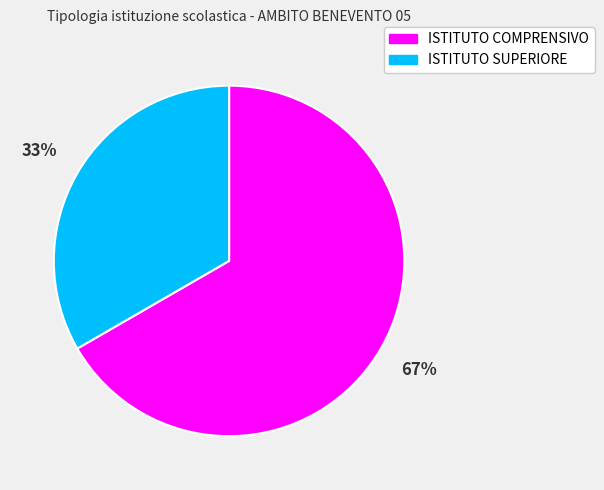

Is it true that ISTITUTO SUPERIORE is 33% of the pie?

True